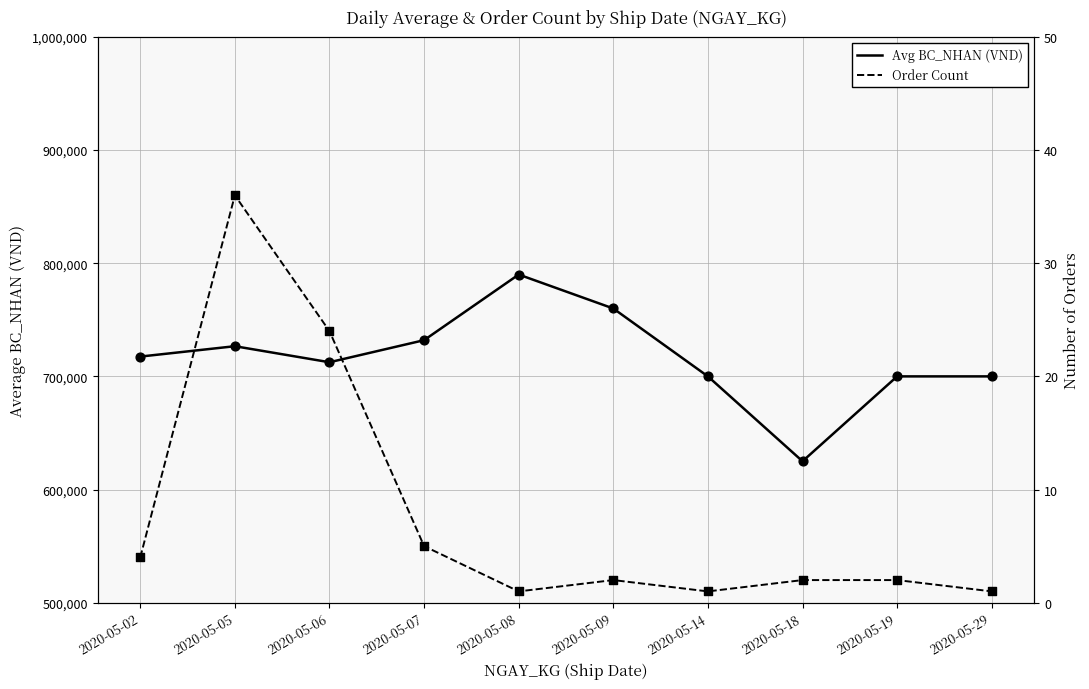

What is the total value across all series at 2020-05-06?

712524